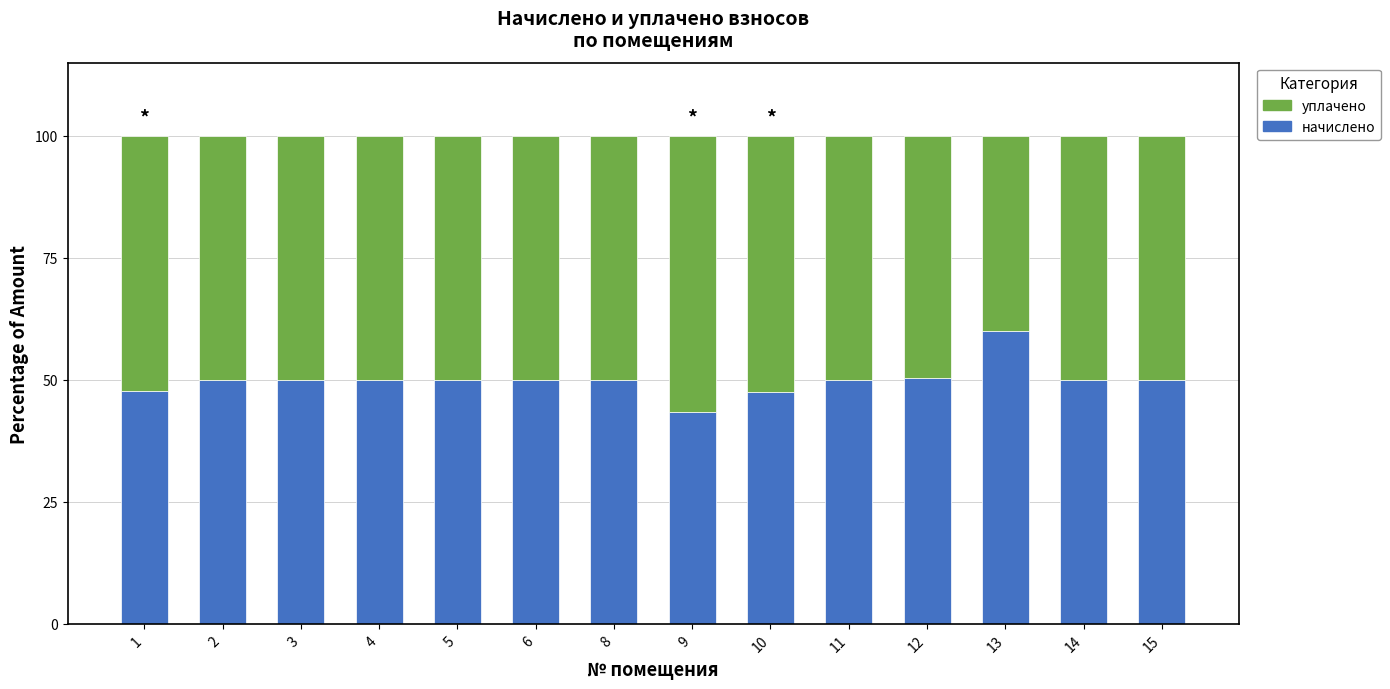

The начислено series shows 28.9 at 11. True or false?

False